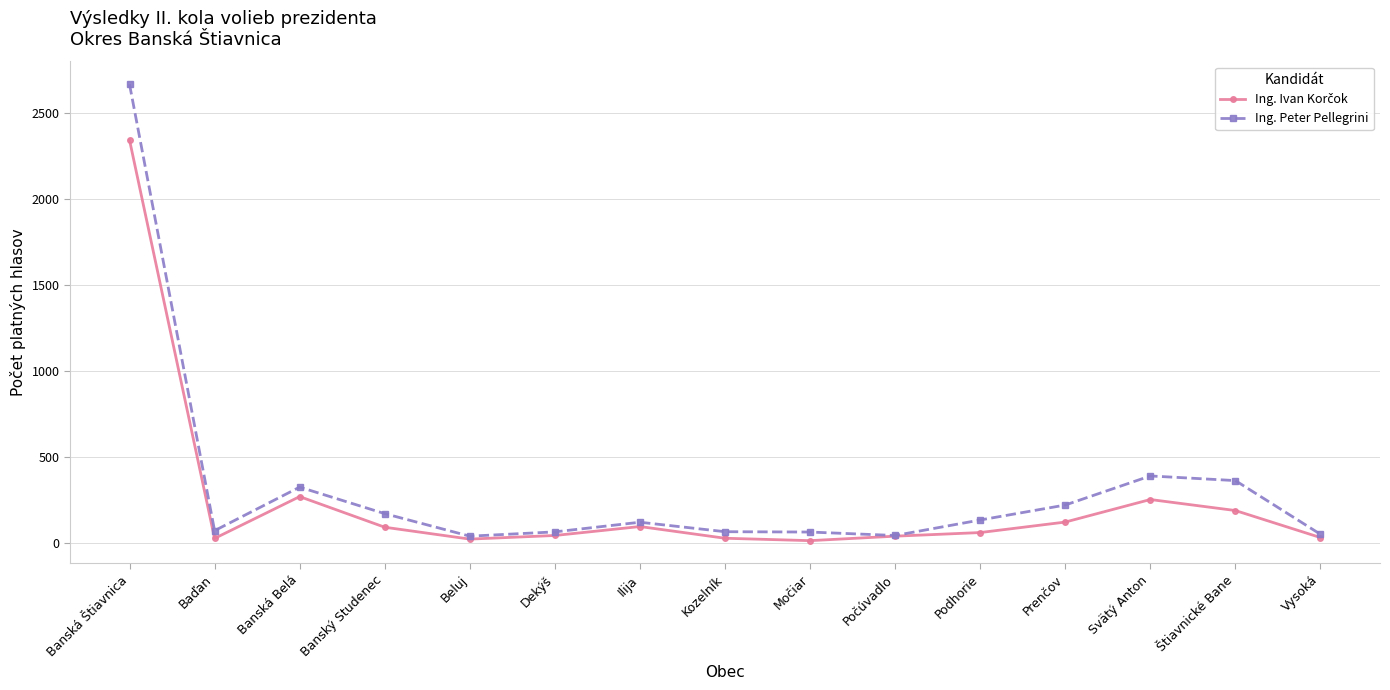

How many lines are shown in the chart?

2